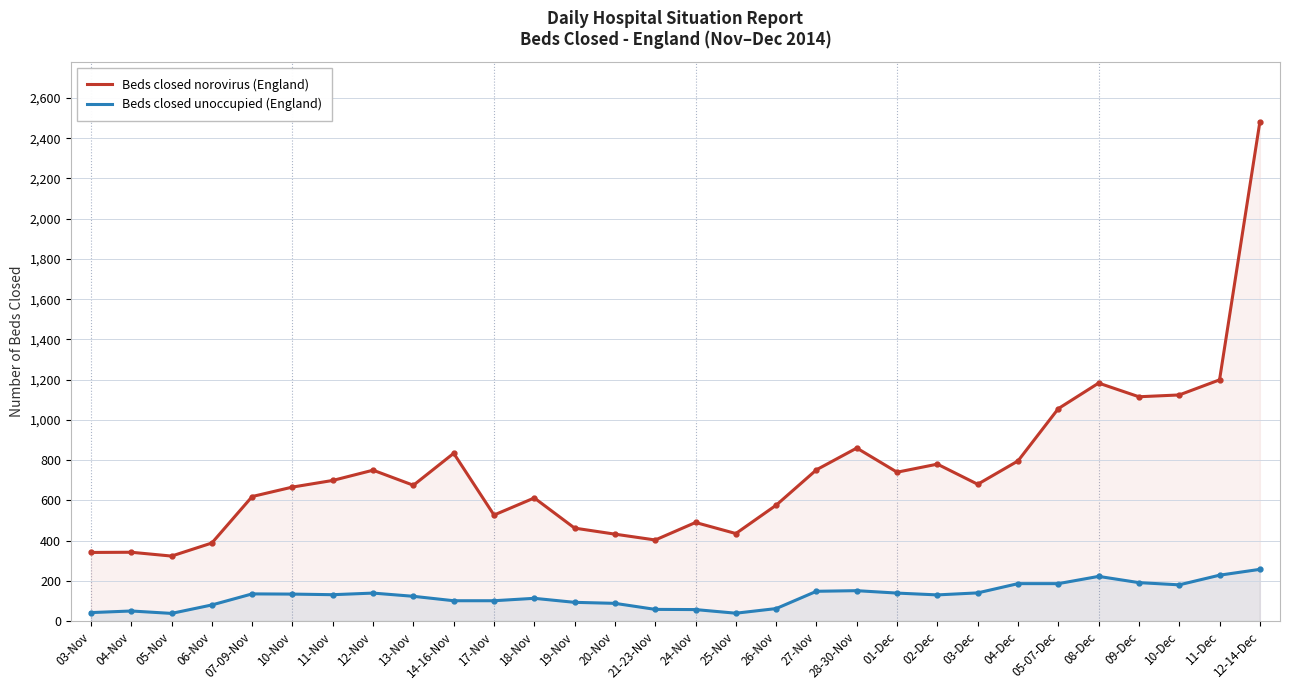

Reading right to left, transcribe all the data shown in this chart.

Beds closed norovirus (England): 2481	1199	1124	1115	1183	1056	796	680	780	740	860	752	576	435	490	403	432	462	612	527	834	675	750	699	666	619	388	323	342	341
Beds closed unoccupied (England): 257	228	180	191	222	186	186	140	130	139	151	148	62	39	57	58	88	93	113	101	101	123	139	131	134	135	80	38	50	42